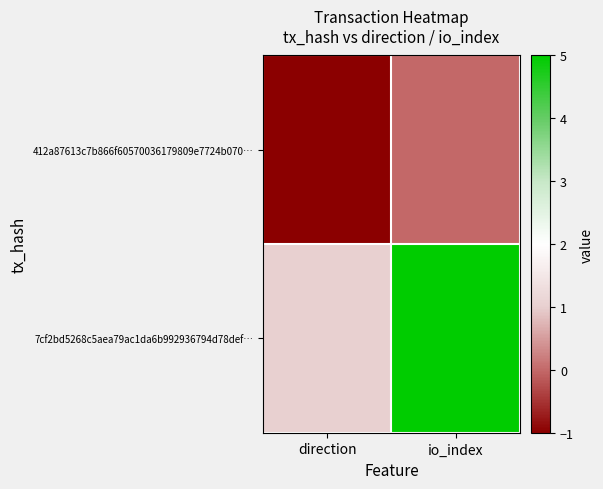

Rank the series by their maximum value, from lowest to highest.

412a87613c7b866f60570036179809e7724b070…, 7cf2bd5268c5aea79ac1da6b992936794d78def…